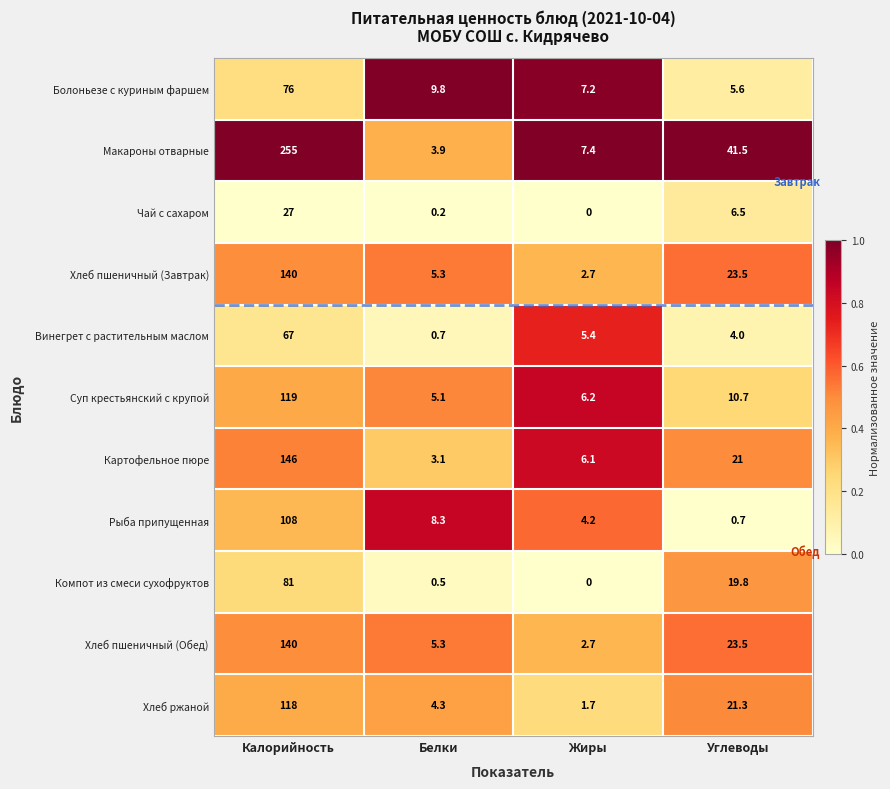

What is the difference between the maximum and second lowest values in the Картофельное пюре series?

139.9